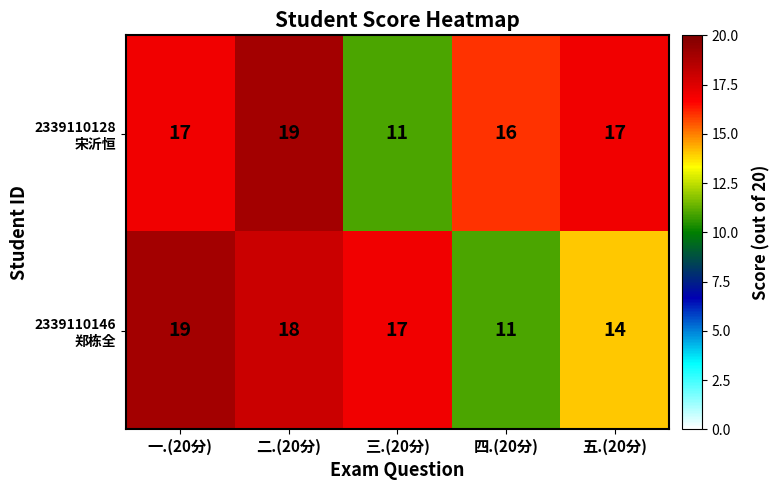

What is the spread (max minus min) of values at 五.(20分)?

3